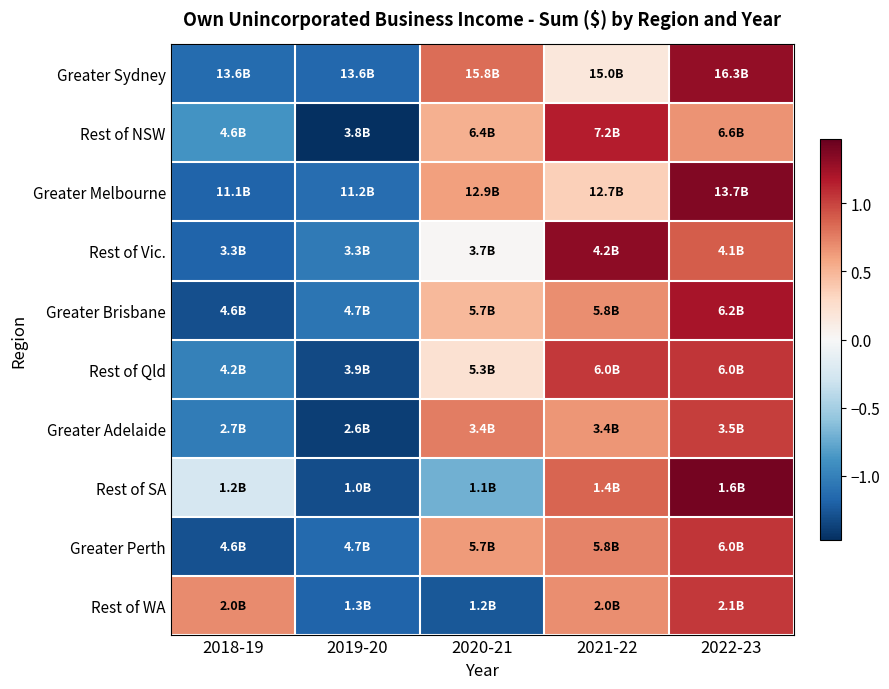

Reading left to right, extract all data points from this chart.

Greater Sydney: 2018-19=-1.1	2019-20=-1.2	2020-21=0.8	2021-22=0.2	2022-23=1.3
Rest of NSW: 2018-19=-0.9	2019-20=-1.5	2020-21=0.5	2021-22=1.2	2022-23=0.7
Greater Melbourne: 2018-19=-1.2	2019-20=-1.1	2020-21=0.6	2021-22=0.3	2022-23=1.4
Rest of Vic.: 2018-19=-1.2	2019-20=-1.0	2020-21=0.0	2021-22=1.3	2022-23=0.9
Greater Brisbane: 2018-19=-1.3	2019-20=-1.1	2020-21=0.5	2021-22=0.7	2022-23=1.2
Rest of Qld: 2018-19=-1.0	2019-20=-1.3	2020-21=0.2	2021-22=1.0	2022-23=1.1
Greater Adelaide: 2018-19=-1.0	2019-20=-1.4	2020-21=0.8	2021-22=0.6	2022-23=1.0
Rest of SA: 2018-19=-0.3	2019-20=-1.3	2020-21=-0.7	2021-22=0.9	2022-23=1.4
Greater Perth: 2018-19=-1.3	2019-20=-1.1	2020-21=0.6	2021-22=0.7	2022-23=1.1
Rest of WA: 2018-19=0.7	2019-20=-1.2	2020-21=-1.2	2021-22=0.7	2022-23=1.0